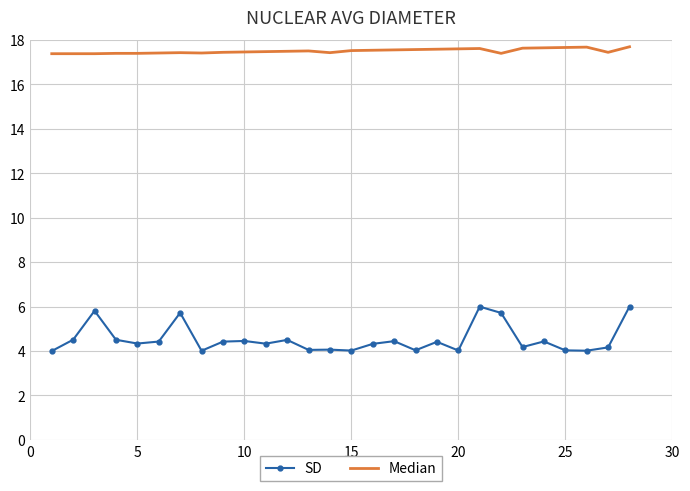

Which series has the largest total across all categories?

Median